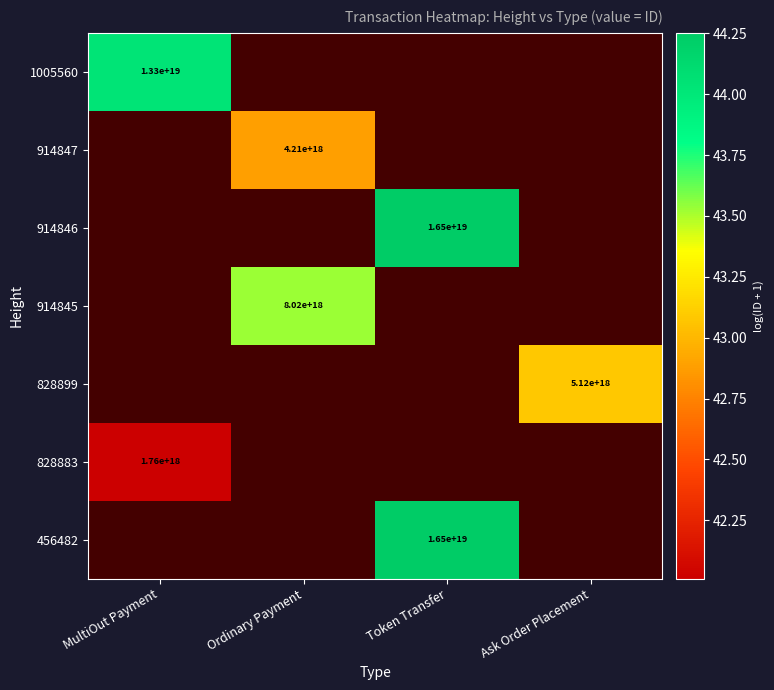

The value of 914847 at Ordinary Payment is 67.8. True or false?

False